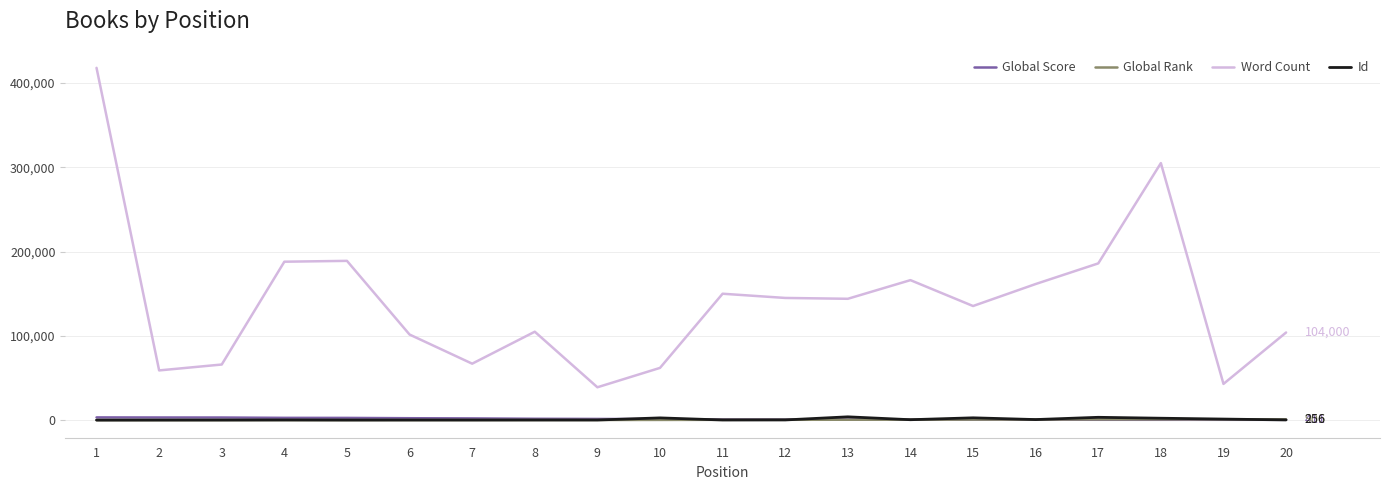

Which series has the largest range (max minus min)?

Word Count